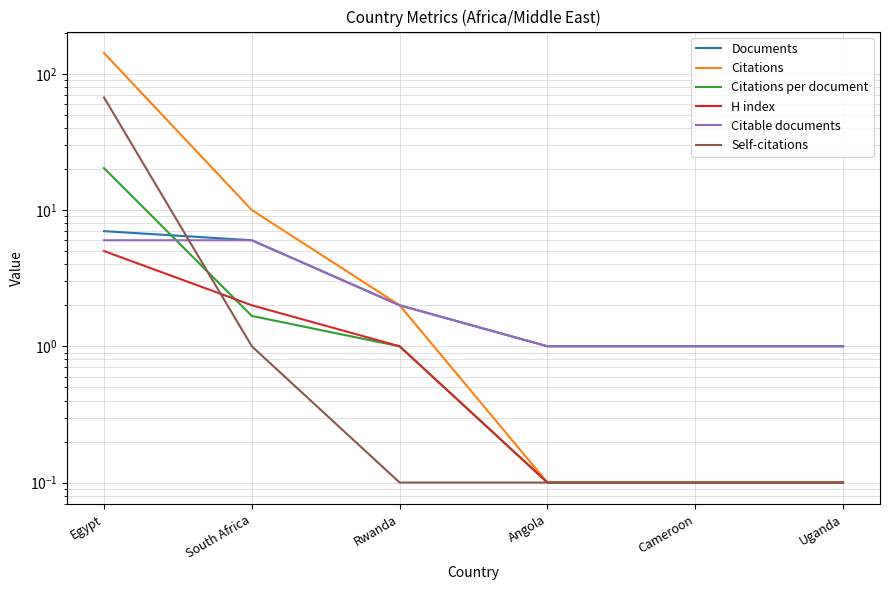

Reading left to right, what are all the values shown in this chart?

Documents: 7.0	6.0	2.0	1.0	1.0	1.0
Citations: 142.0	10.0	2.0	0.1	0.1	0.1
Citations per document: 20.3	1.7	1.0	0.1	0.1	0.1
H index: 5.0	2.0	1.0	0.1	0.1	0.1
Citable documents: 6.0	6.0	2.0	1.0	1.0	1.0
Self-citations: 67.0	1.0	0.1	0.1	0.1	0.1